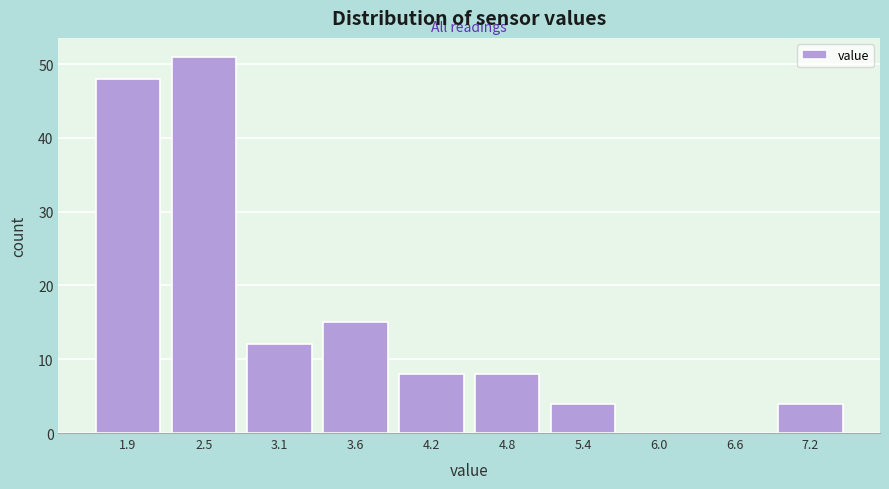

Reading left to right, extract all data points from this chart.

1.9=48	2.5=51	3.1=12	3.6=15	4.2=8	4.8=8	5.4=4	6.0=0	6.6=0	7.2=4